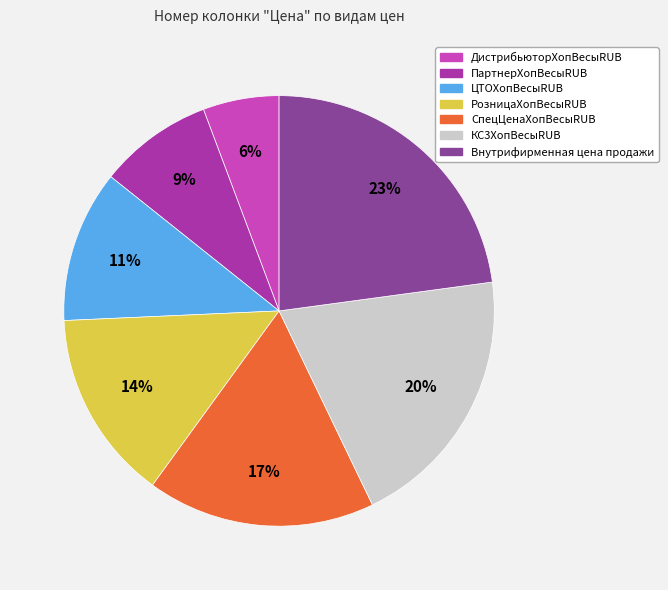

To the nearest percent, what portion does ДистрибьюторХопВесыRUB represent?

6%